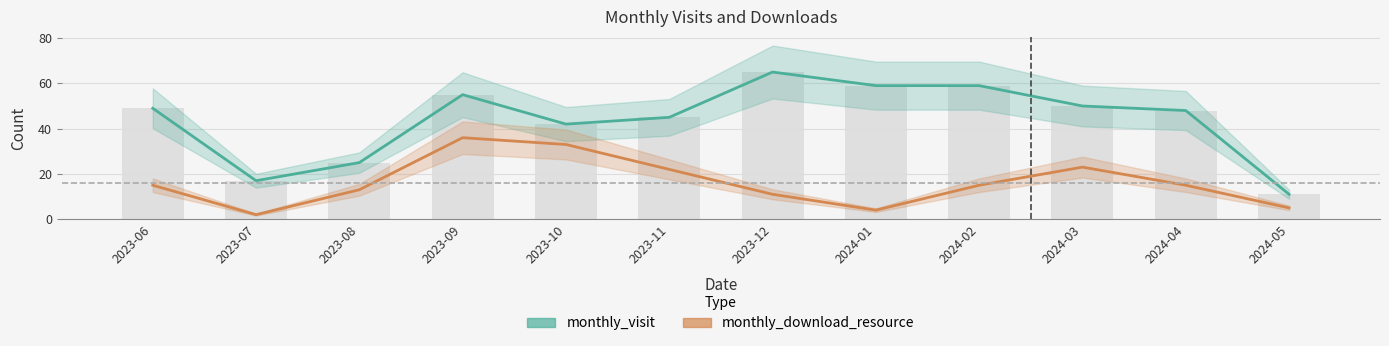

Rank the categories by monthly_visit value from lowest to highest.

2024-05, 2023-07, 2023-08, 2023-10, 2023-11, 2024-04, 2023-06, 2024-03, 2023-09, 2024-01, 2024-02, 2023-12